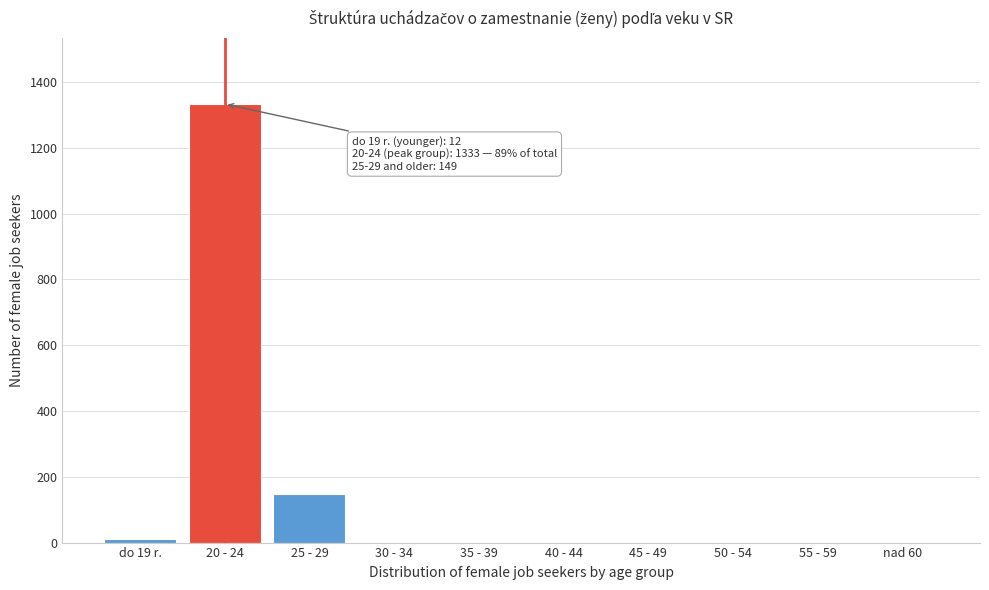

Reading left to right, what are all the values shown in this chart?

do 19 r.=12	20 - 24=1333	25 - 29=149	30 - 34=0	35 - 39=0	40 - 44=0	45 - 49=0	50 - 54=0	55 - 59=0	nad 60=0